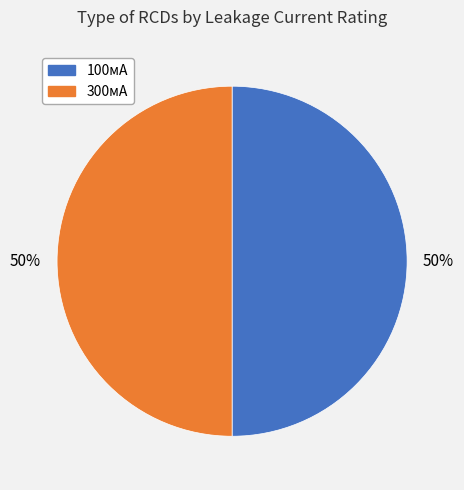

To the nearest percent, what percentage of the pie is 300мА?

50%